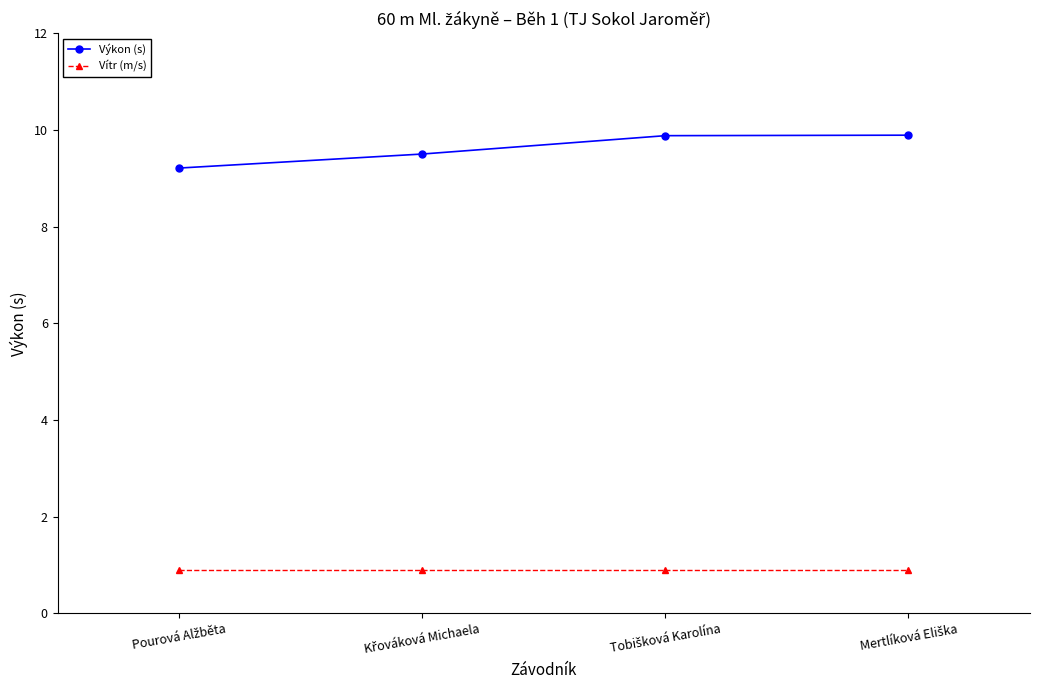

What is the minimum value for Vítr (m/s)?

0.9